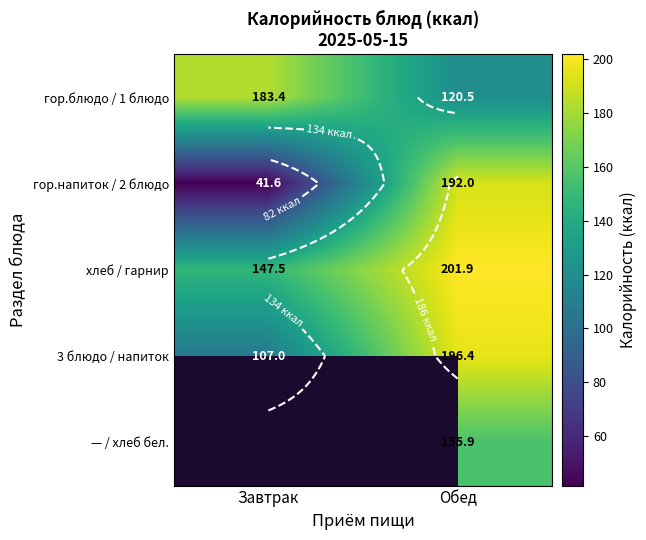

Is the value of гор.блюдо / 1 блюдо at Завтрак greater than the value of гор.напиток / 2 блюдо at Завтрак?

Yes